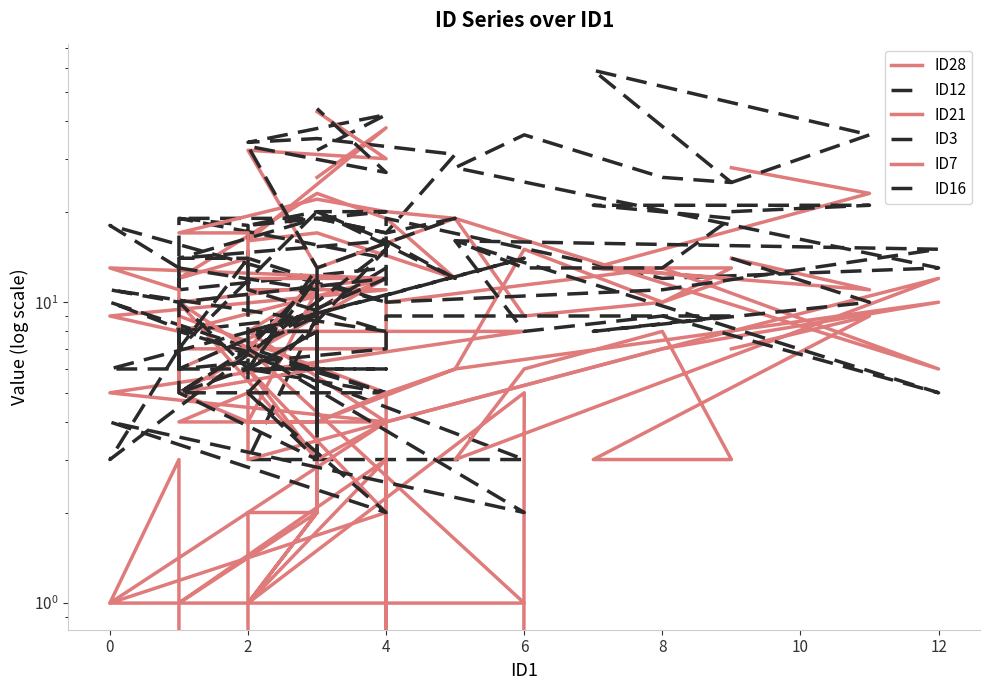

True or false: ID7 has a value of 4 at 39.

False